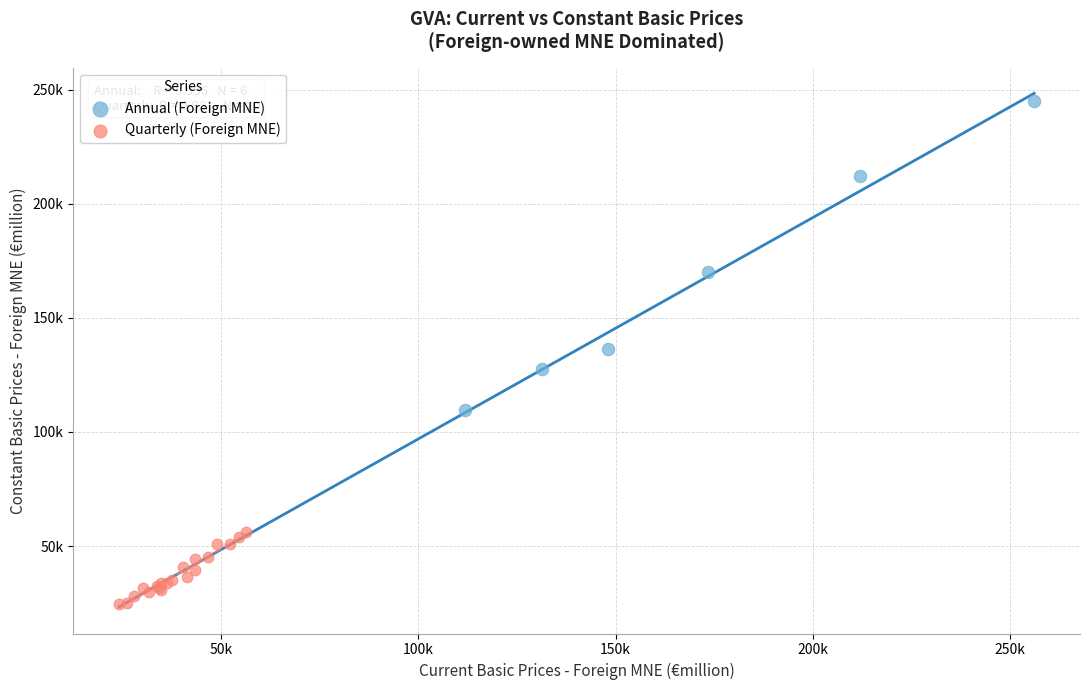

What are all the series names shown in the legend?

Annual (Foreign MNE), Quarterly (Foreign MNE)